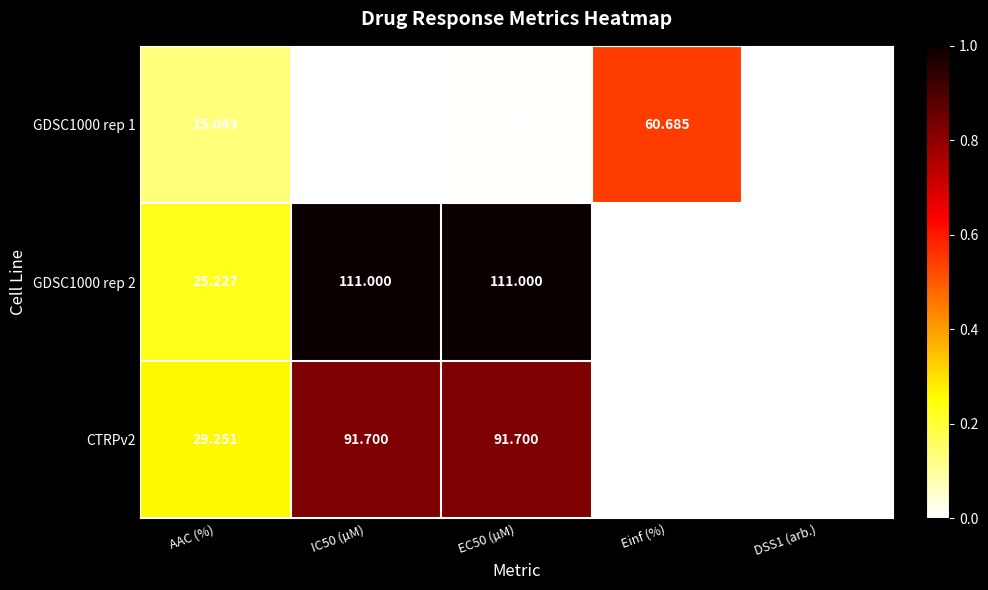

Which category has the highest value in the GDSC1000 rep 1 series?

Einf (%)